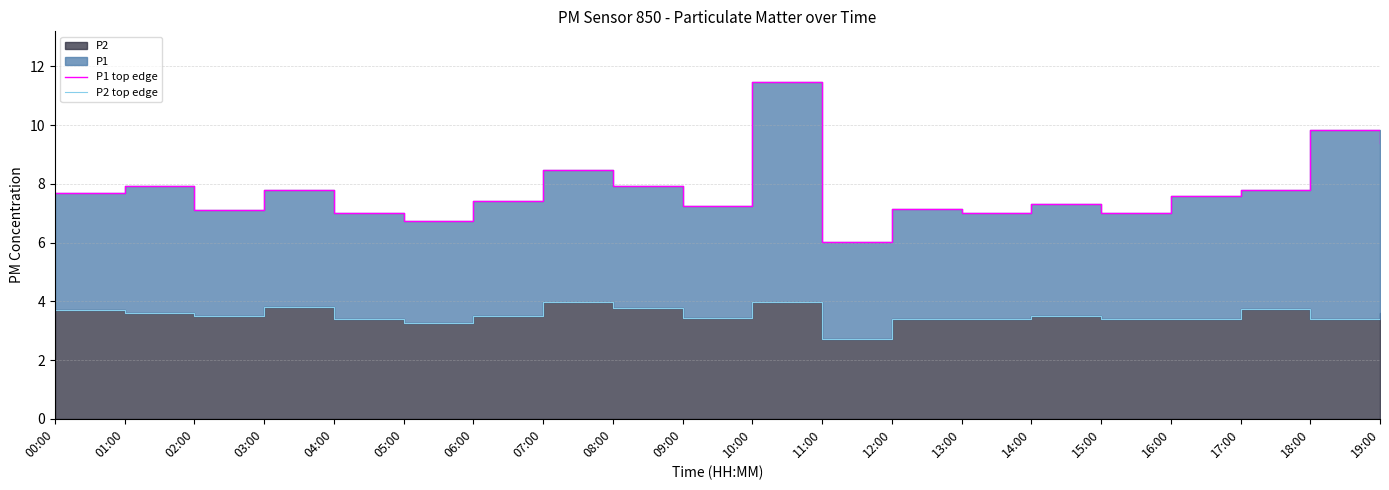

Rank the categories by P2 top edge value from lowest to highest.

11:00, 05:00, 04:00, 12:00, 13:00, 15:00, 16:00, 18:00, 09:00, 02:00, 06:00, 14:00, 01:00, 19:00, 00:00, 17:00, 08:00, 03:00, 07:00, 10:00